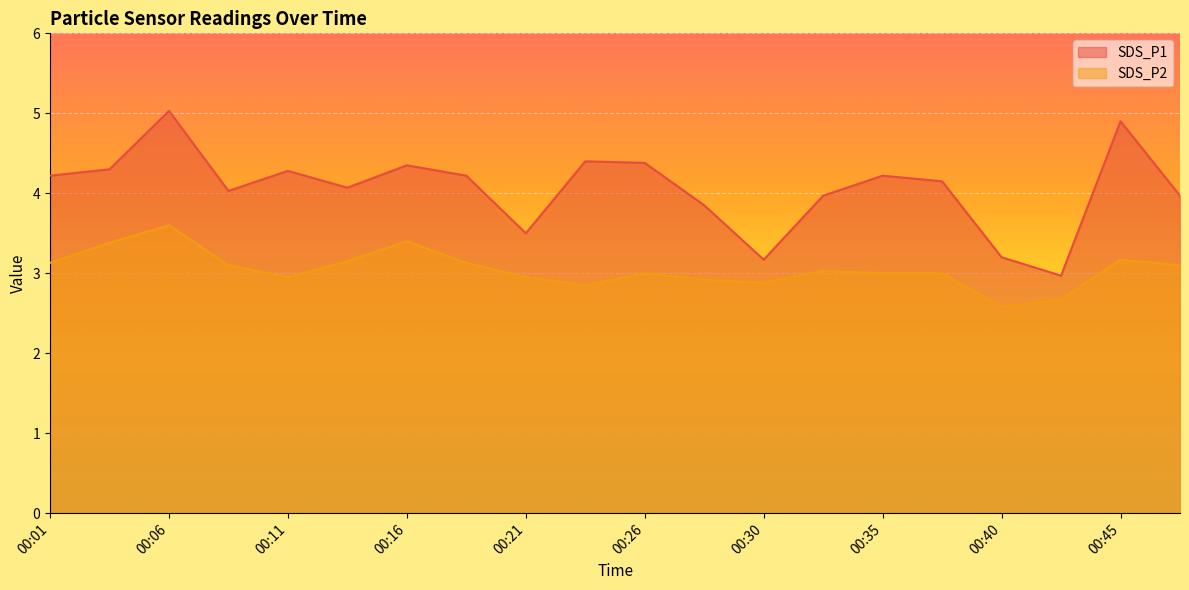

True or false: SDS_P1 and SDS_P2 cross at least once.

False